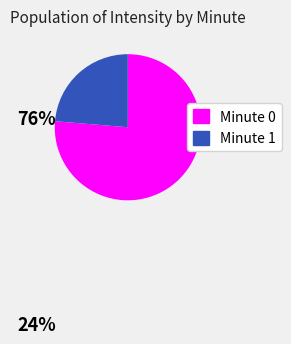

Rank the categories by value from lowest to highest.

Minute 1, Minute 0